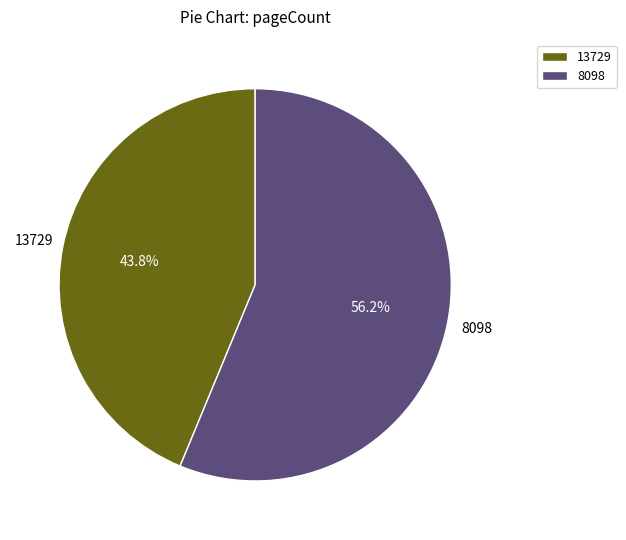

Is it true that 13729 is 34% of the pie?

False